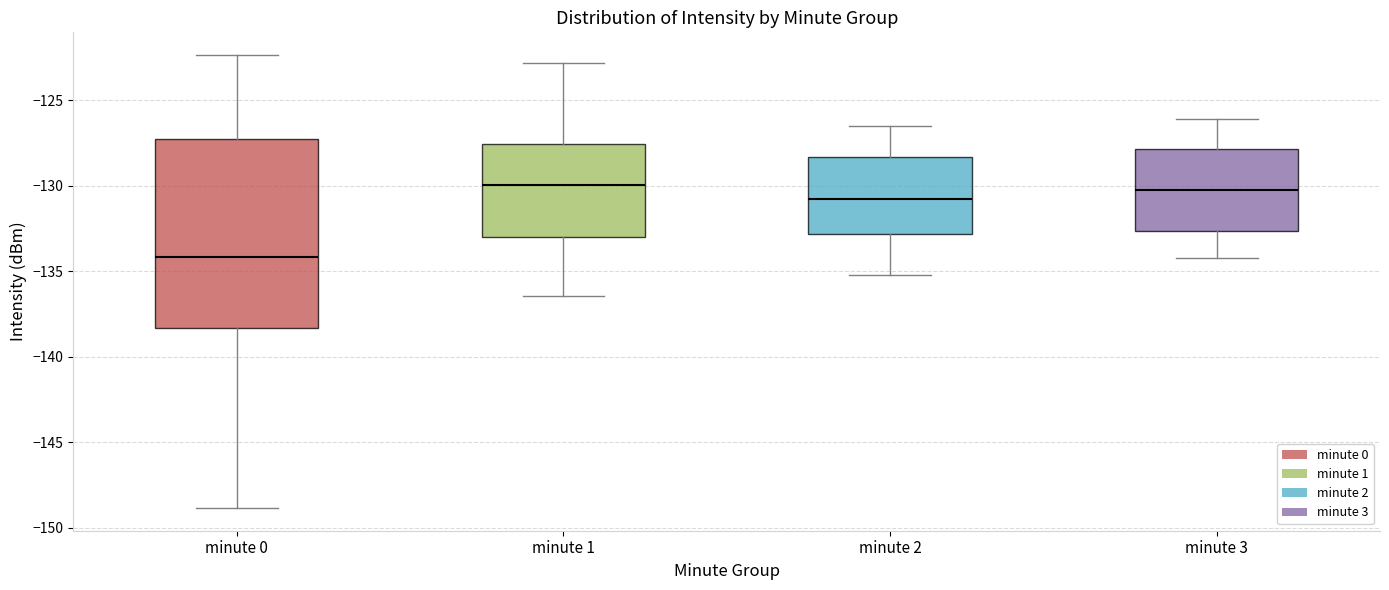

Where does the lower whisker of the box for minute 2 end on the y-axis? The values are not printed on the chart, so give them approximately, as read against the axis.

-135.0